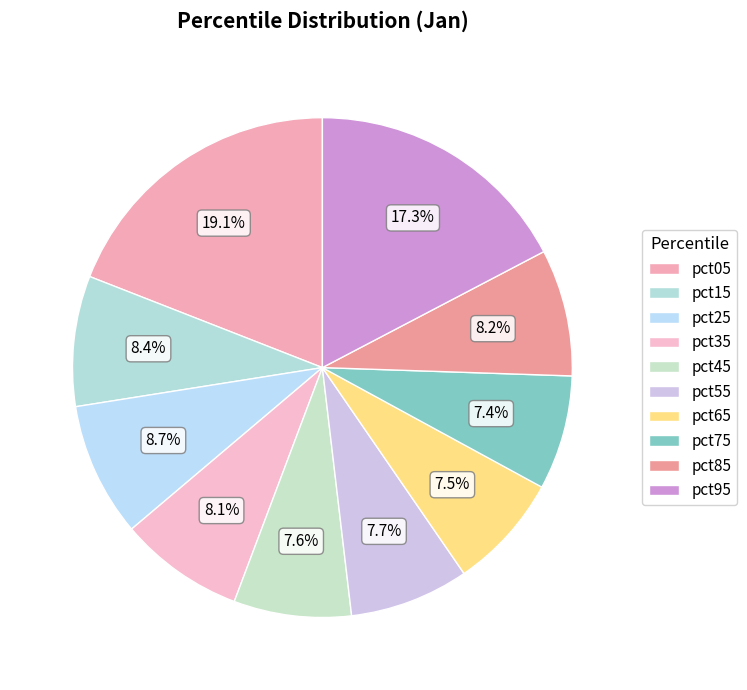

How many segments does this pie chart have?

10